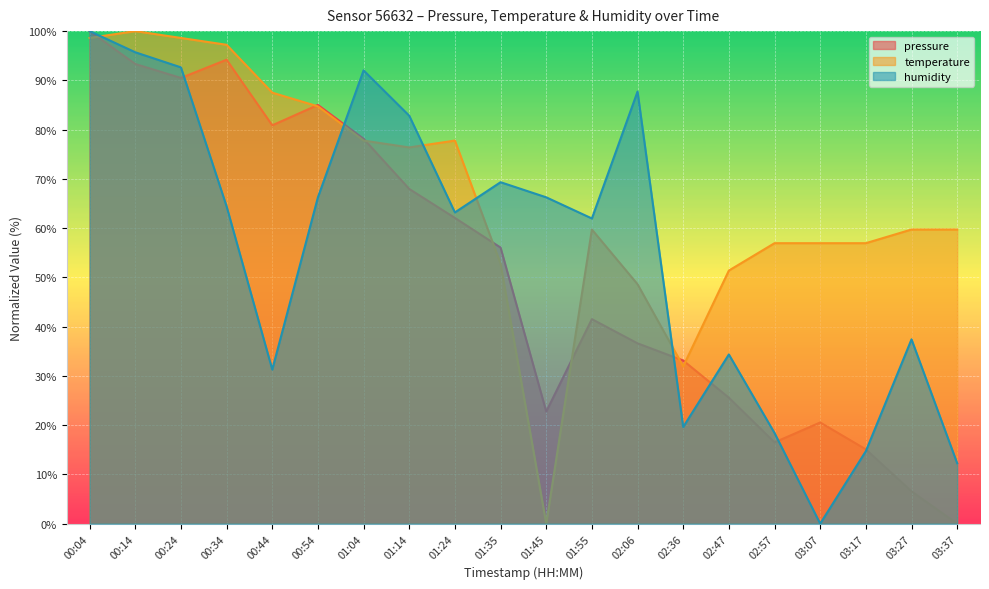

Reading left to right, extract all data points from this chart.

pressure: 00:04=100.0	00:14=93.3	00:24=90.5	00:34=94.2	00:44=80.9	00:54=85.0	01:04=78.1	01:14=68.0	01:24=62.1	01:35=56.1	01:45=22.8	01:55=41.5	02:06=36.6	02:36=33.1	02:47=25.6	02:57=16.5	03:07=20.5	03:17=15.1	03:27=6.6	03:37=0.0
temperature: 00:04=98.6	00:14=100.0	00:24=98.6	00:34=97.2	00:44=87.5	00:54=84.7	01:04=77.8	01:14=76.4	01:24=77.8	01:35=52.8	01:45=0.0	01:55=59.7	02:06=48.6	02:36=31.9	02:47=51.4	02:57=56.9	03:07=56.9	03:17=56.9	03:27=59.7	03:37=59.7
humidity: 00:04=100.0	00:14=95.7	00:24=92.6	00:34=64.4	00:44=31.3	00:54=66.3	01:04=92.0	01:14=82.8	01:24=63.2	01:35=69.3	01:45=66.3	01:55=62.0	02:06=87.7	02:36=19.6	02:47=34.4	02:57=18.4	03:07=0.0	03:17=14.7	03:27=37.4	03:37=12.3